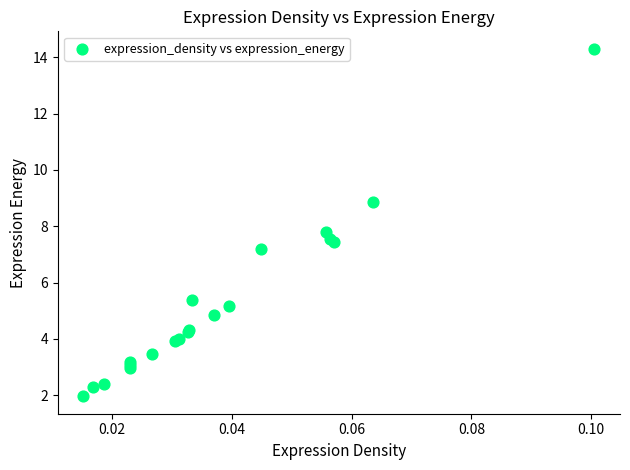

What Y value in the scatter plot is closest to 8?

7.8